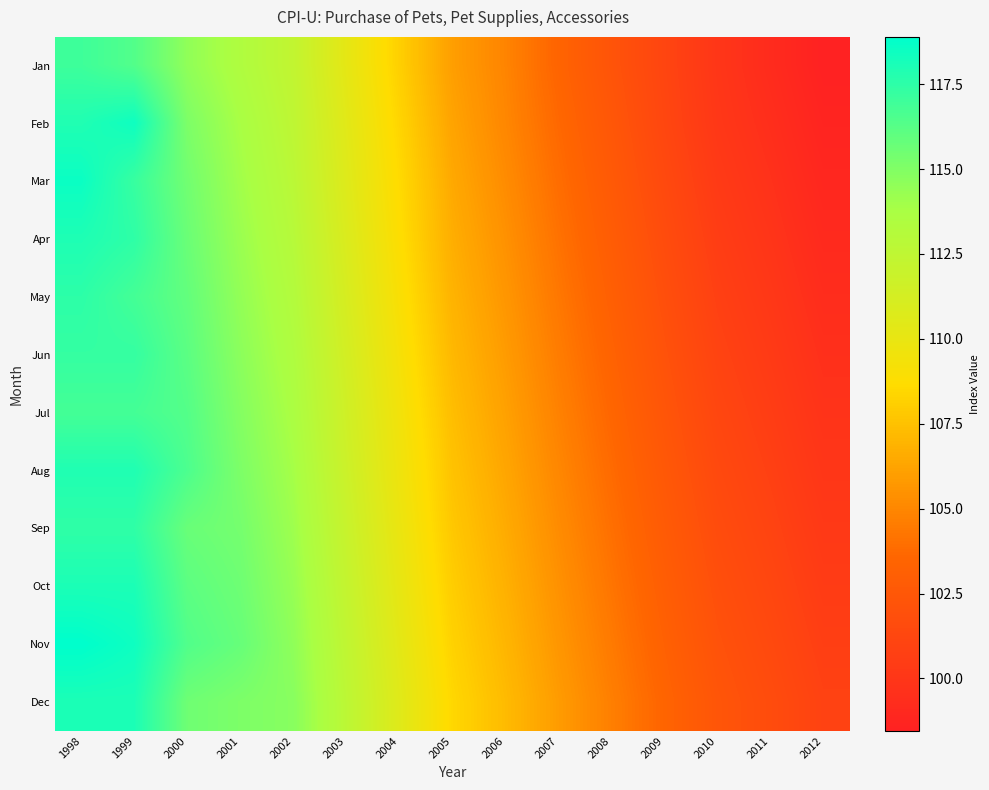

Reading right to left, transcribe all the data shown in this chart.

Jan: 2012=98.5	2011=99.2	2010=100.0	2009=101.1	2008=102.2	2007=103.5	2006=104.9	2005=106.0	2004=108.1	2003=110.2	2002=112.3	2001=113.4	2000=114.5	1999=116.4	1998=117.0
Feb: 2012=98.7	2011=99.5	2010=100.1	2009=101.2	2008=102.5	2007=103.7	2006=105.0	2005=106.2	2004=108.3	2003=110.5	2002=112.6	2001=113.8	2000=115.1	1999=118.4	1998=117.9
Mar: 2012=98.9	2011=99.7	2010=100.3	2009=101.5	2008=102.7	2007=103.9	2006=105.2	2005=106.5	2004=108.6	2003=110.7	2002=112.8	2001=114.0	2000=115.5	1999=117.2	1998=118.5
Apr: 2012=99.1	2011=99.9	2010=100.6	2009=101.7	2008=102.9	2007=104.1	2006=105.5	2005=106.7	2004=108.8	2003=110.9	2002=113.0	2001=114.2	2000=115.7	1999=117.5	1998=118.0
May: 2012=99.3	2011=100.1	2010=100.8	2009=101.9	2008=103.1	2007=104.3	2006=105.7	2005=106.9	2004=109.0	2003=111.1	2002=113.2	2001=114.5	2000=115.9	1999=116.8	1998=117.5
Jun: 2012=99.6	2011=100.3	2010=101.0	2009=102.1	2008=103.3	2007=104.6	2006=105.9	2005=107.1	2004=109.2	2003=111.3	2002=113.5	2001=114.7	2000=116.1	1999=117.3	1998=117.3
Jul: 2012=99.8	2011=100.6	2010=101.2	2009=102.3	2008=103.6	2007=104.8	2006=106.1	2005=107.3	2004=109.5	2003=111.6	2002=113.7	2001=114.9	2000=116.3	1999=116.8	1998=116.8
Aug: 2012=100.0	2011=100.8	2010=101.5	2009=102.6	2008=103.8	2007=105.0	2006=106.3	2005=107.6	2004=109.7	2003=111.8	2002=113.9	2001=115.1	2000=116.6	1999=117.9	1998=117.9
Sep: 2012=100.2	2011=101.0	2010=101.7	2009=102.8	2008=104.0	2007=105.2	2006=106.6	2005=107.8	2004=109.9	2003=112.0	2002=114.1	2001=115.3	2000=115.7	1999=117.5	1998=117.5
Oct: 2012=100.5	2011=101.2	2010=101.9	2009=103.0	2008=104.2	2007=105.5	2006=106.8	2005=108.0	2004=110.1	2003=112.2	2002=114.3	2001=115.6	2000=116.1	1999=118.0	1998=118.0
Nov: 2012=100.7	2011=101.5	2010=102.1	2009=103.2	2008=104.5	2007=105.7	2006=107.0	2005=108.2	2004=110.3	2003=112.5	2002=114.6	2001=115.8	2000=116.4	1999=118.4	1998=118.9
Dec: 2012=100.9	2011=101.7	2010=102.3	2009=103.5	2008=104.7	2007=105.9	2006=107.2	2005=108.5	2004=110.6	2003=112.7	2002=114.8	2001=115.1	2000=115.5	1999=118.0	1998=118.0